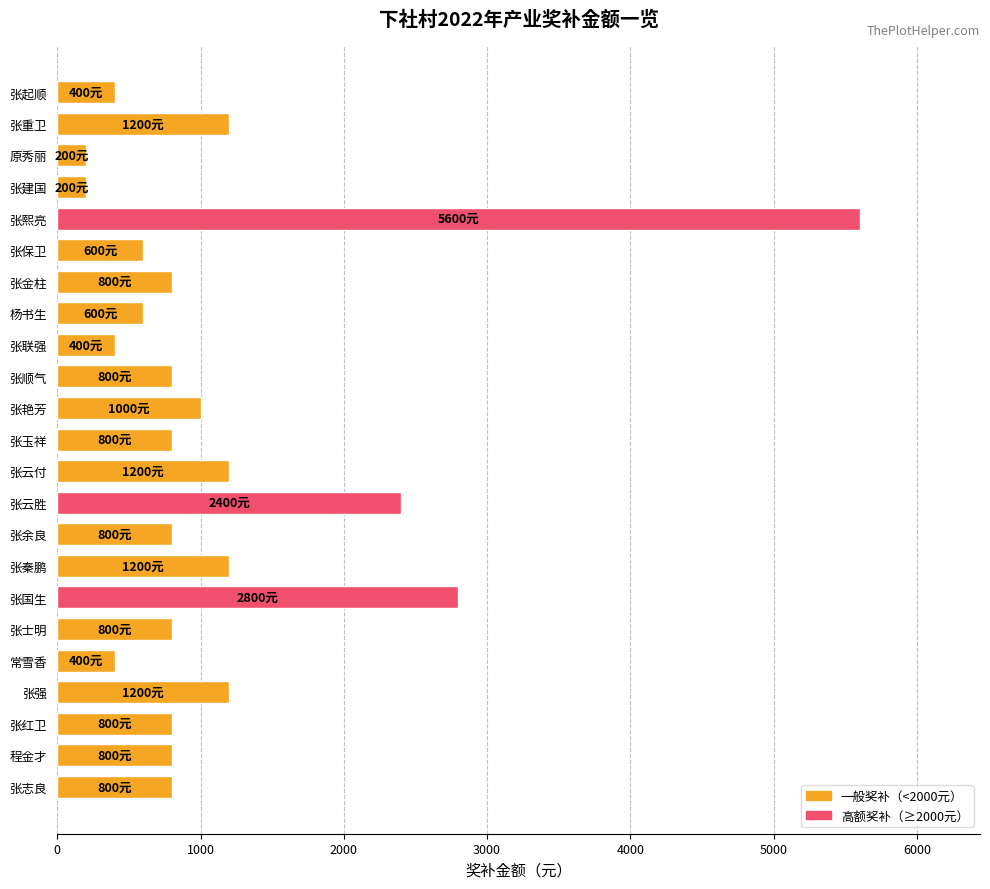

How many values are below 800?

7